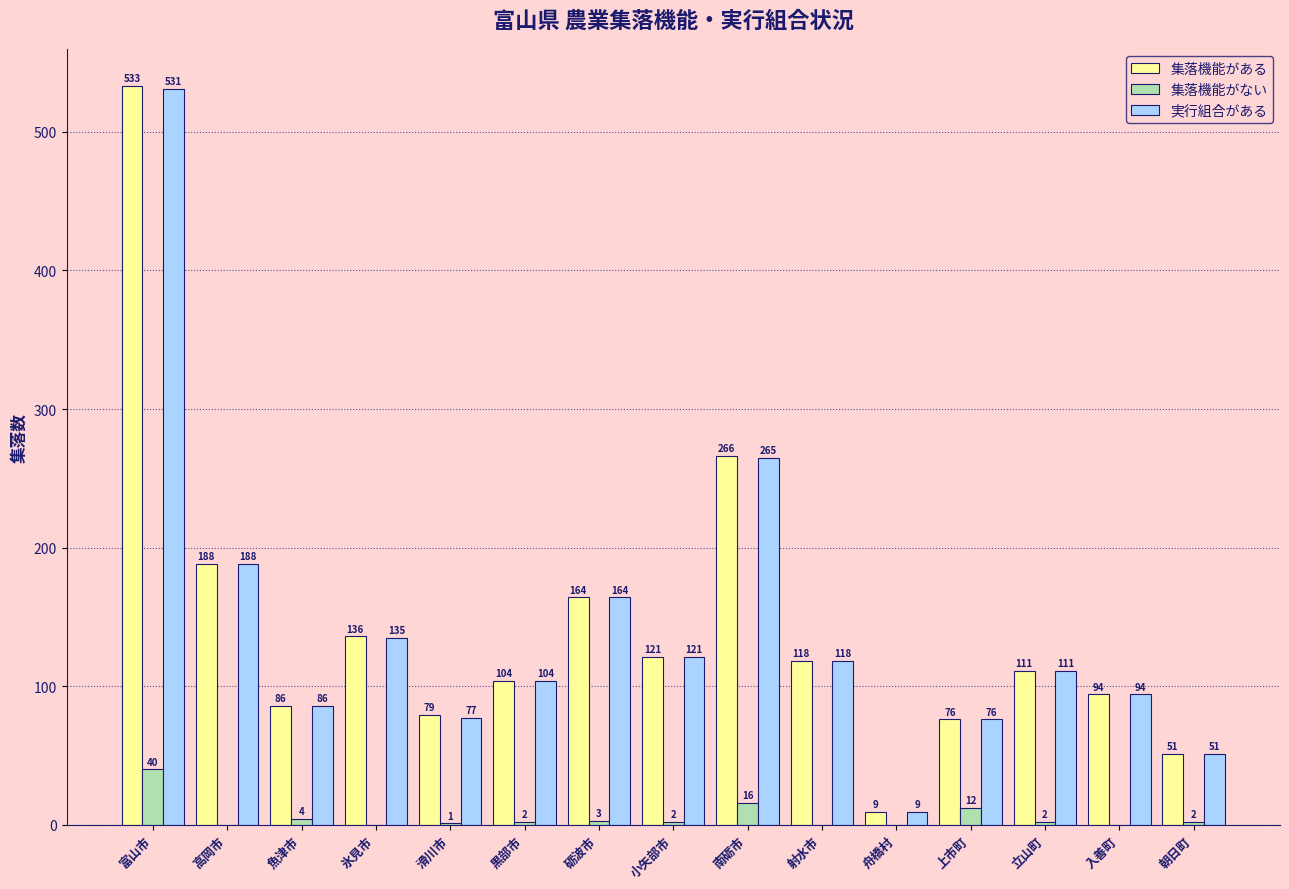

Which category has the highest value across all series?

富山市